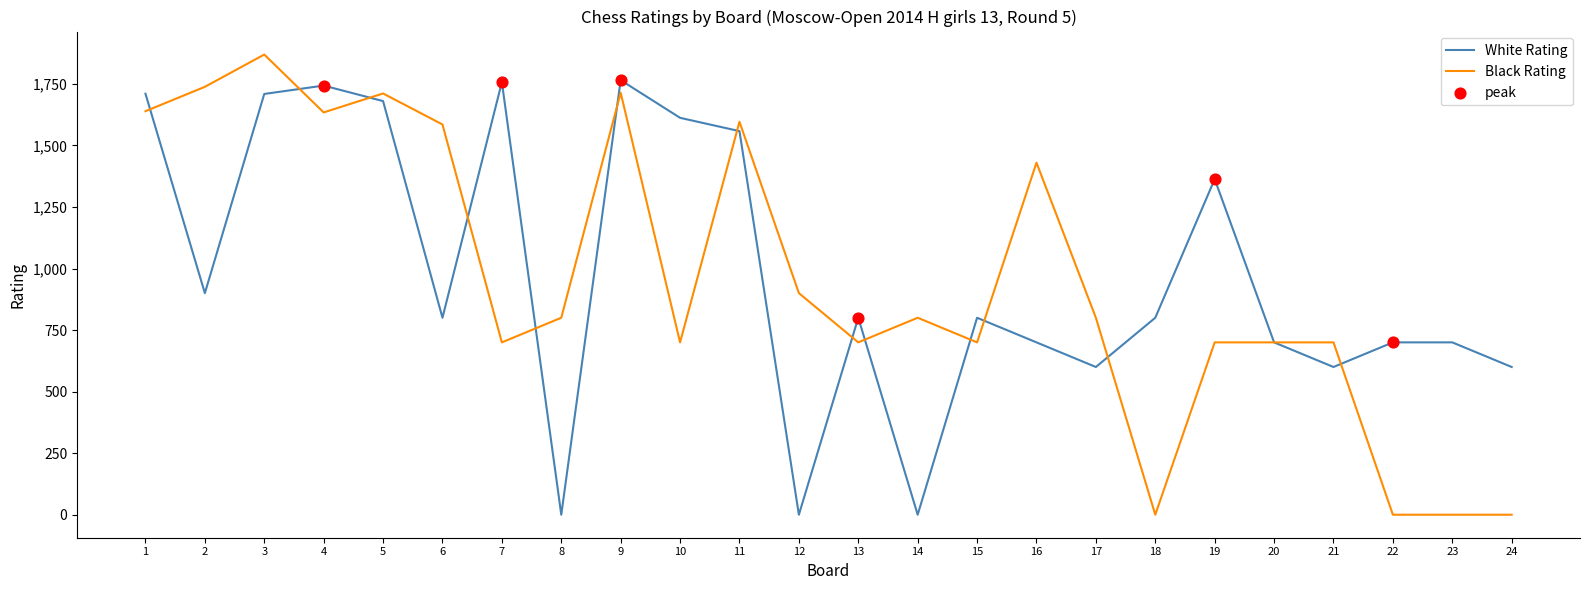

At which category is the sum across all series the highest?

3